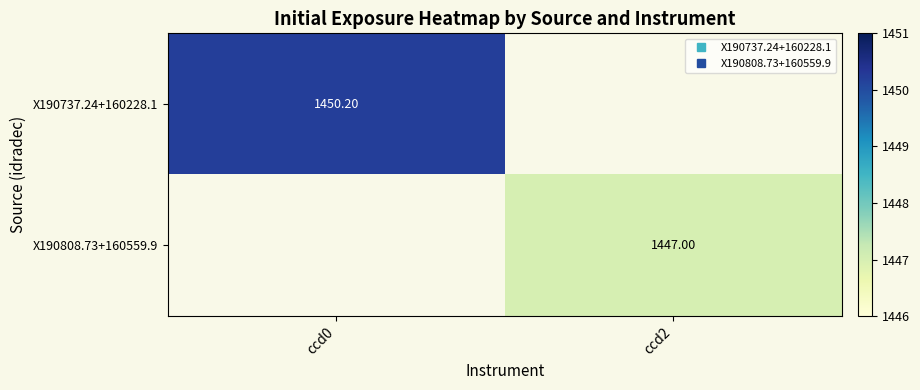

What is the approximate value of X190737.24+160228.1 at ccd0?

1450.2